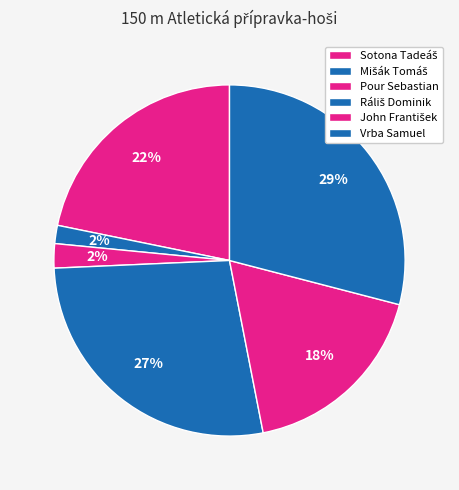

True or false: John František accounts for 32% of the total.

False